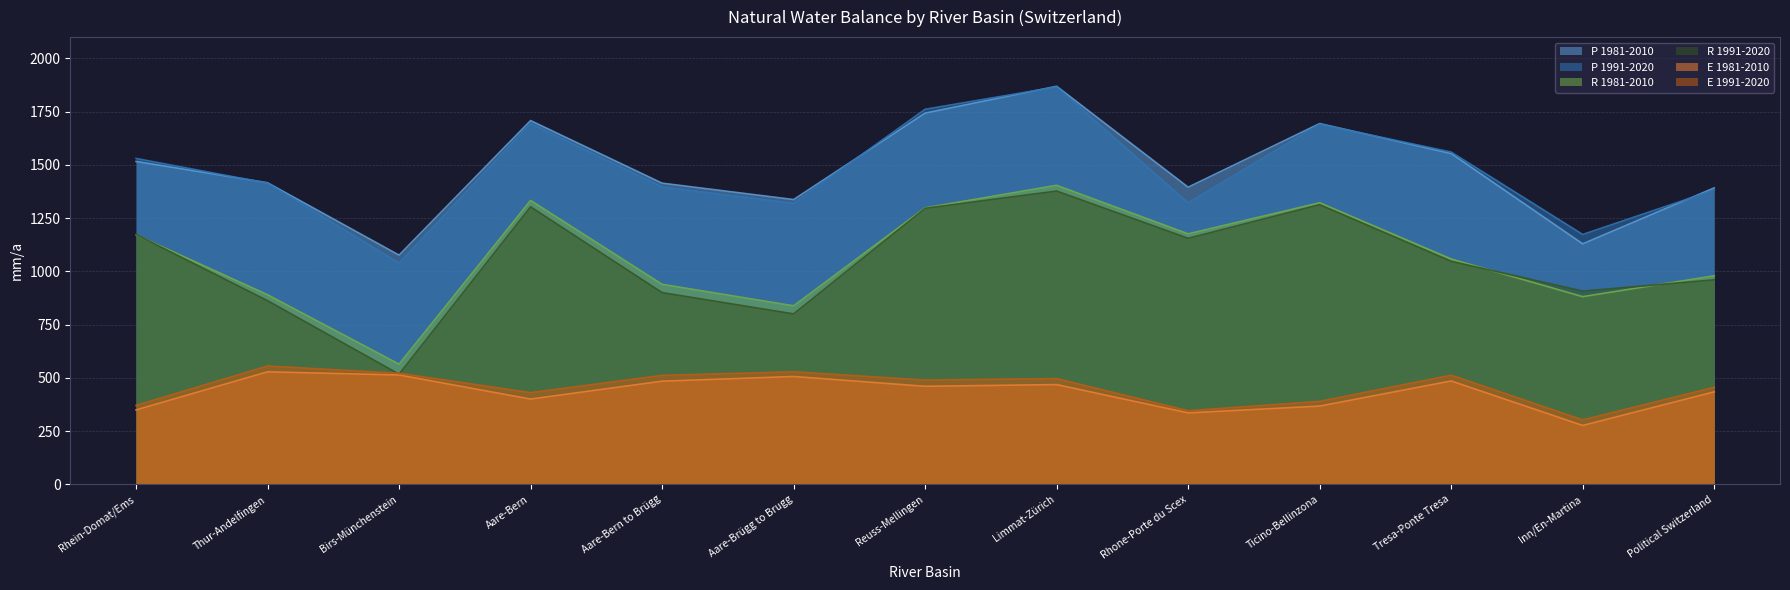

How many interior local valleys does the E 1991-2020 series have?

4